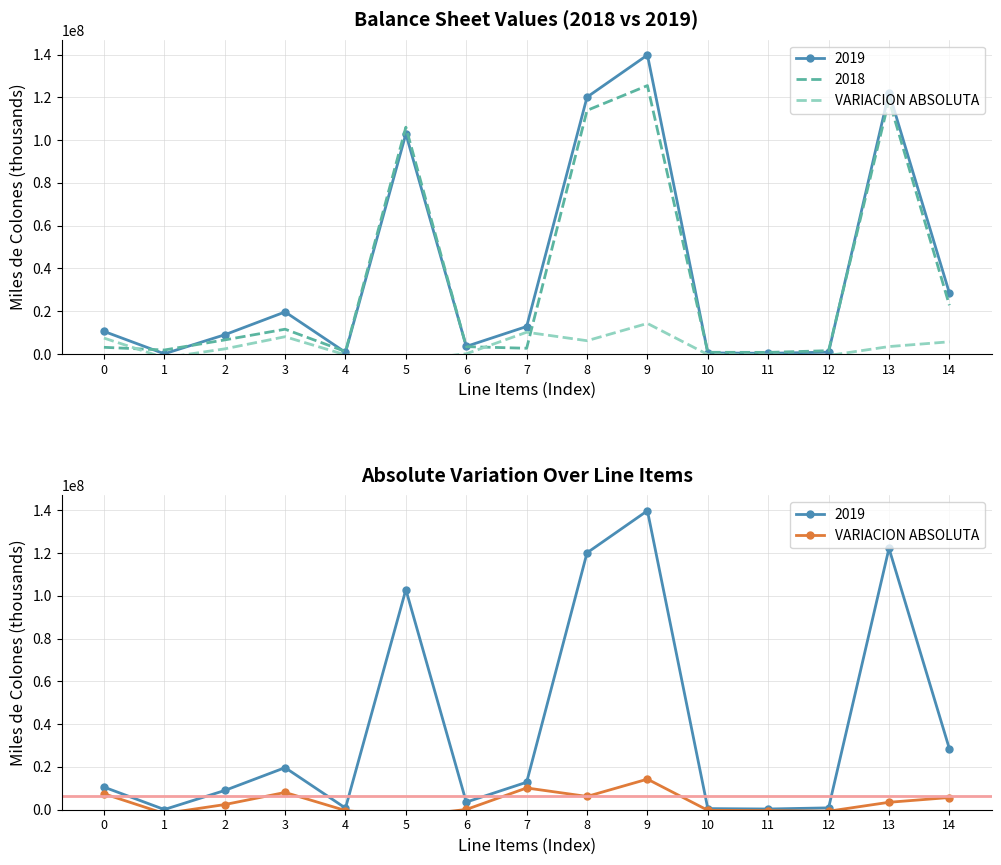

What is the value of the 3rd point from the left?

2406307